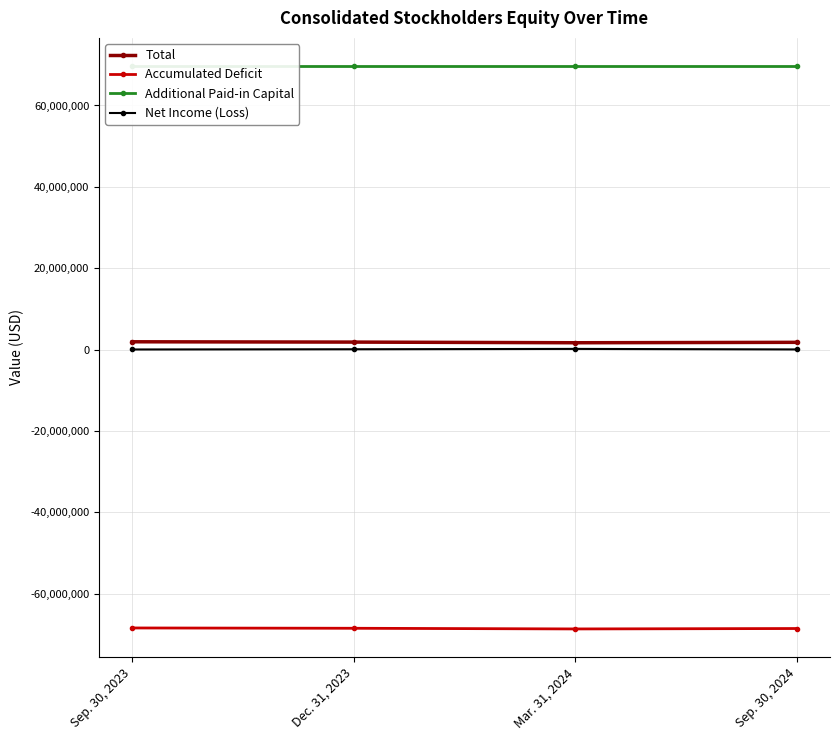

How many lines are shown in the chart?

4